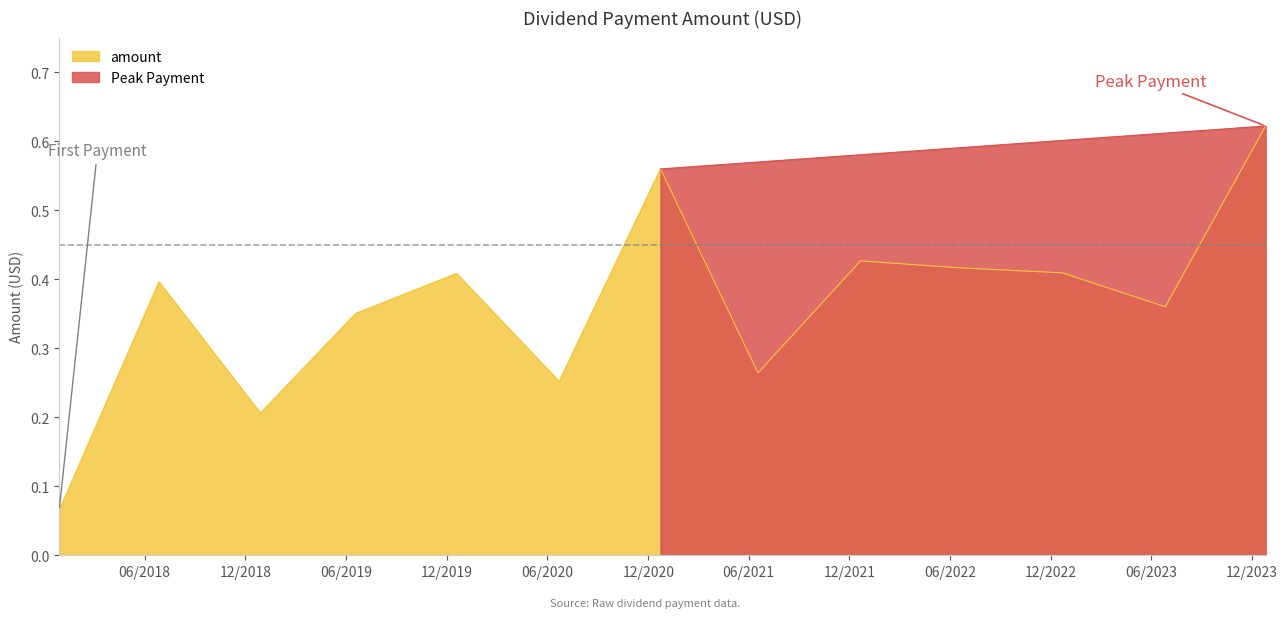

What is the sum of all values?

4.7